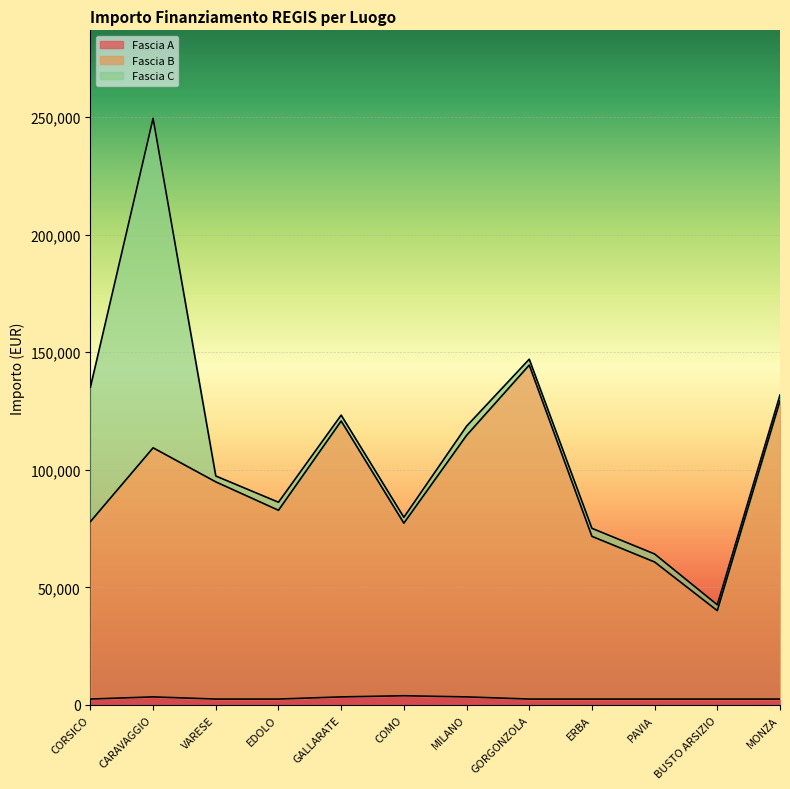

Rank the categories by Fascia B value from lowest to highest.

BUSTO ARSIZIO, PAVIA, ERBA, COMO, CORSICO, EDOLO, VARESE, CARAVAGGIO, MILANO, GALLARATE, MONZA, GORGONZOLA